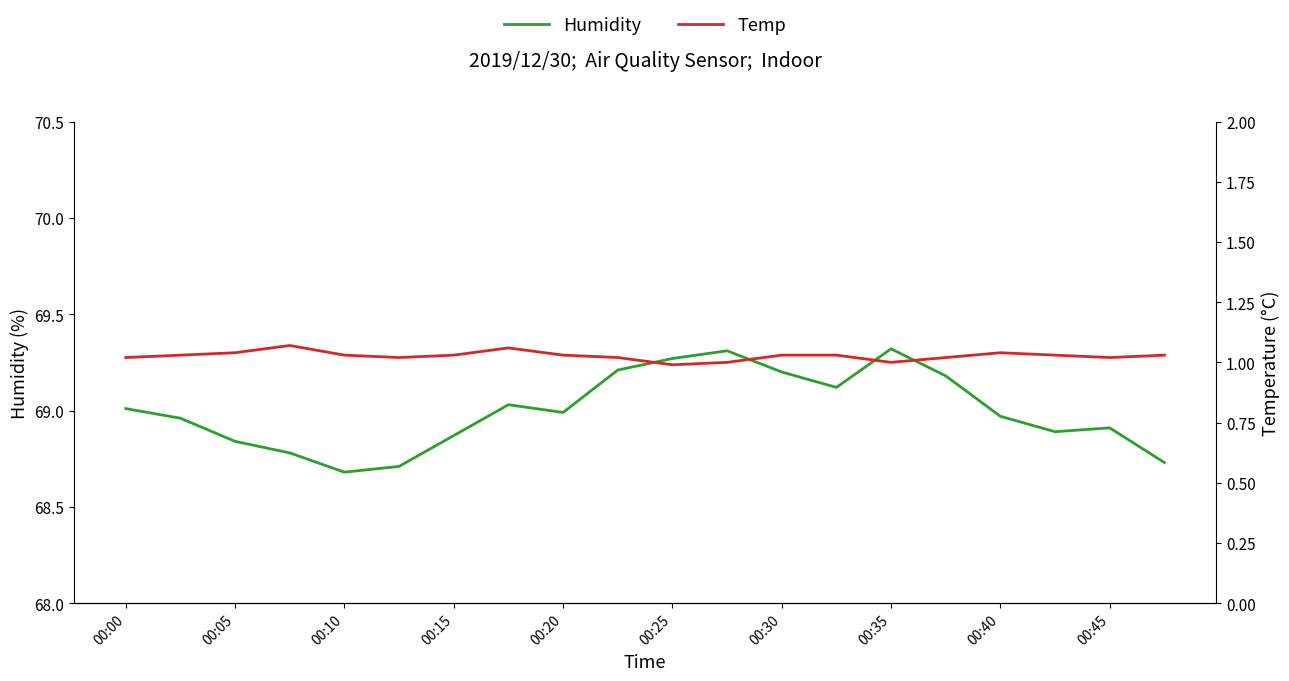

Which category has the highest value in the Humidity series?

00:35